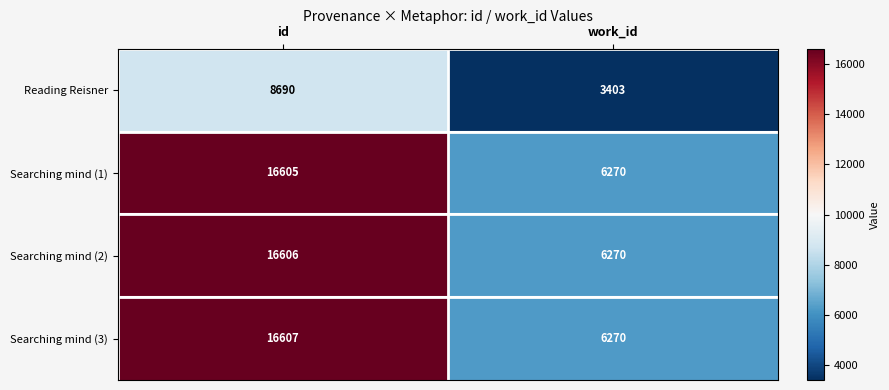

Rank the series by their maximum value, from highest to lowest.

Searching mind (3), Searching mind (2), Searching mind (1), Reading Reisner